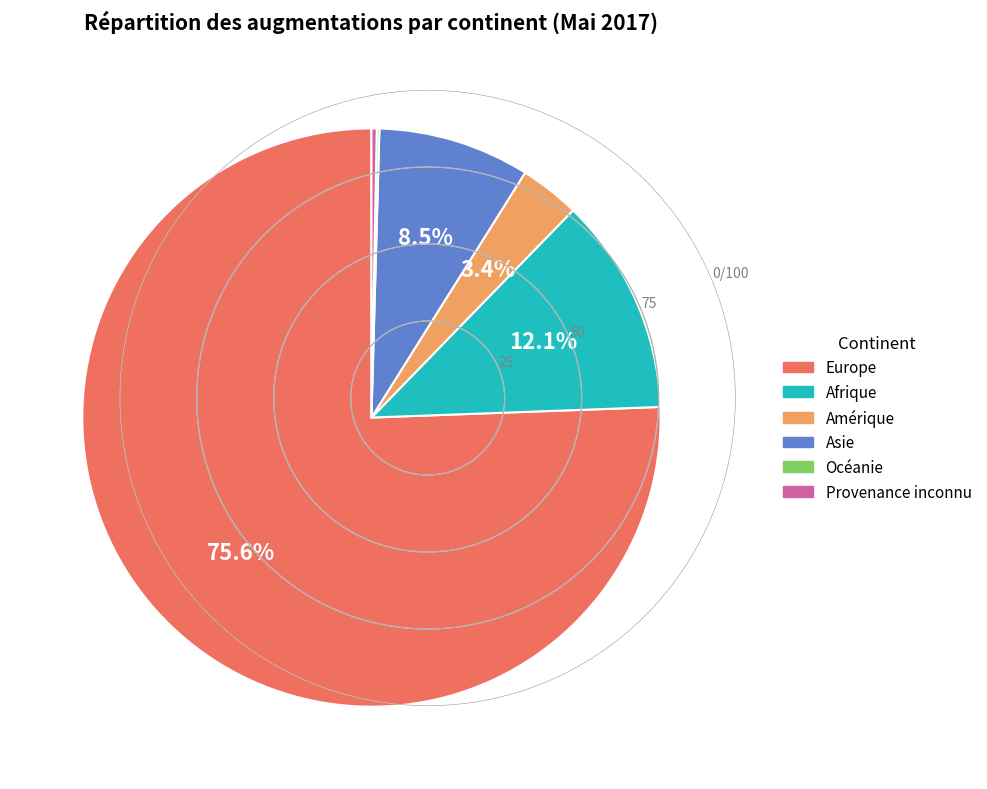

Which slice represents more than half of the pie?

Europe